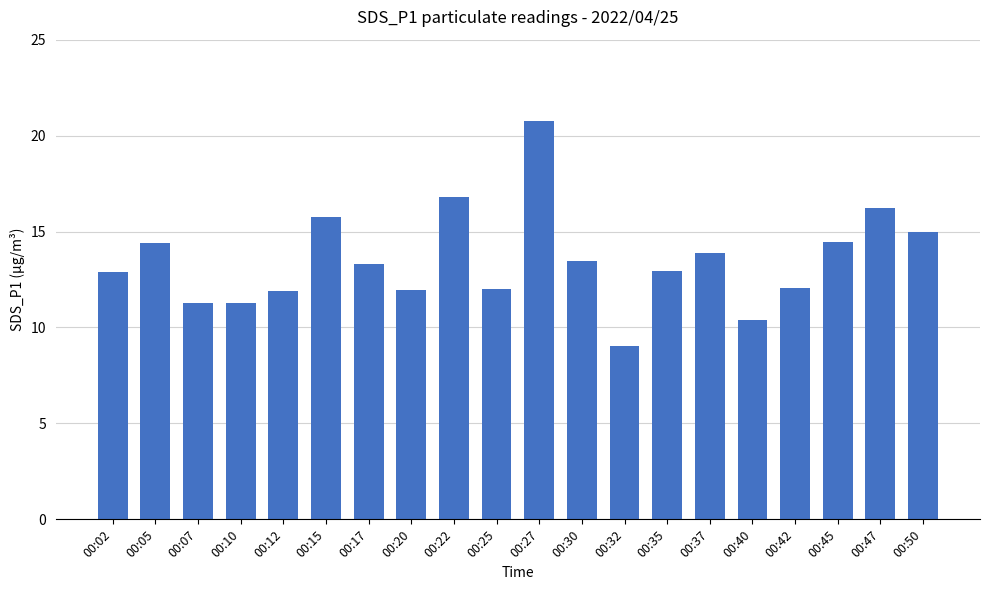

Is it true that the value at 00:42 is 6.9?

False